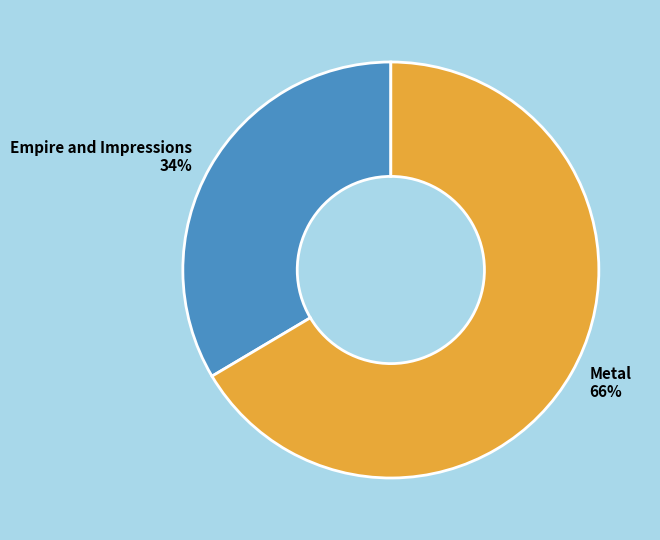

Rank the categories by value from lowest to highest.

Empire and Impressions, Metal